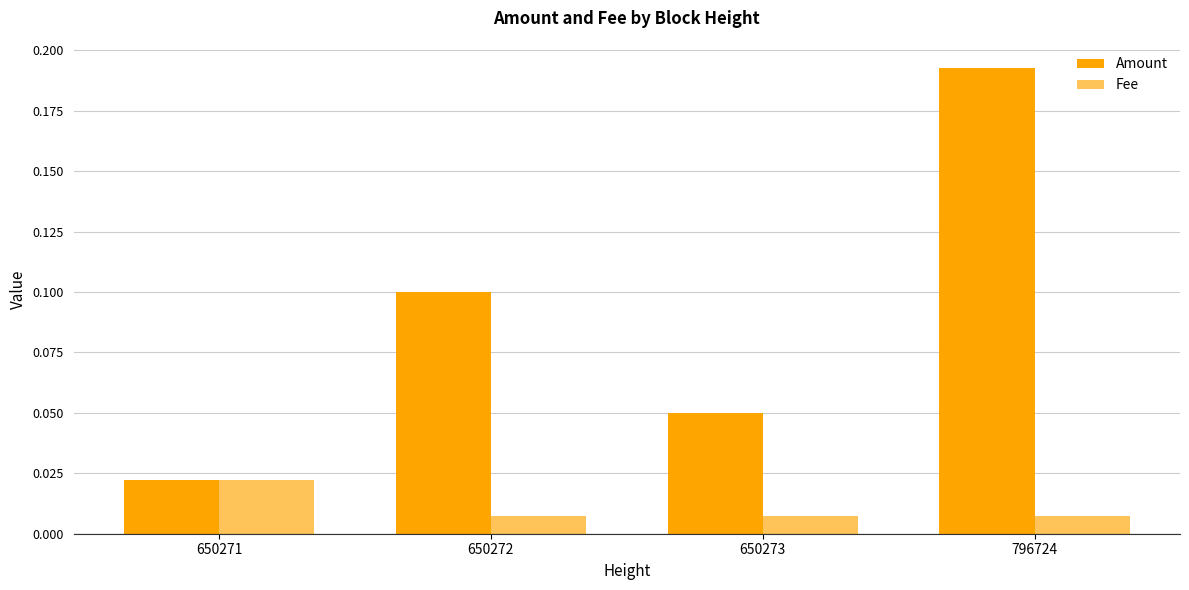

Is it true that Fee equals 0.0 at 650271?

True